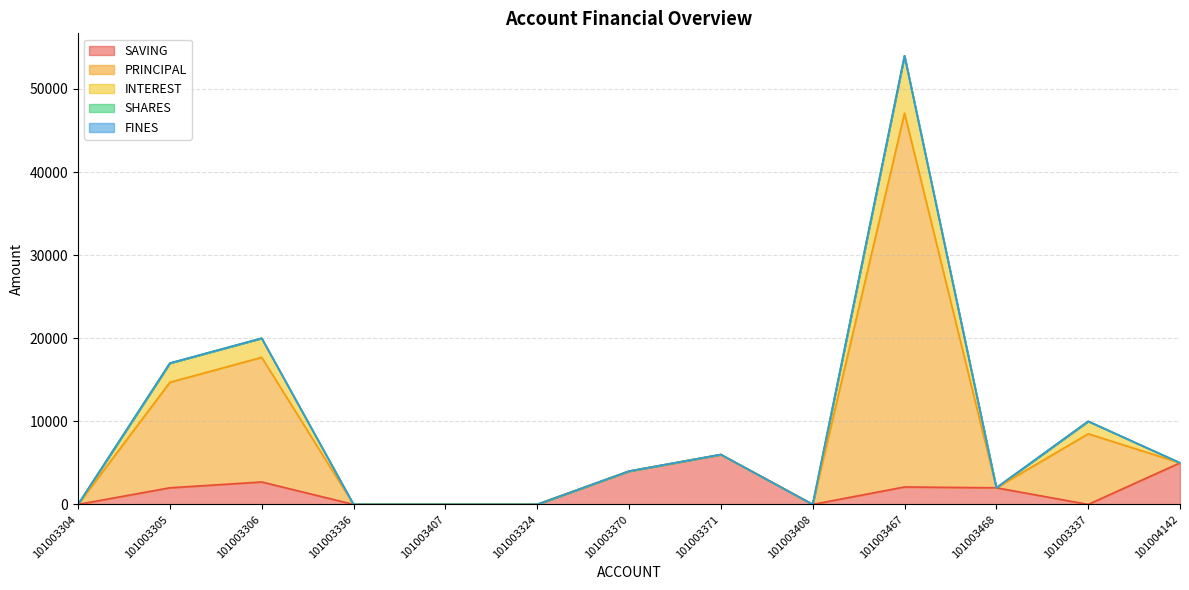

The value of SAVING at 101003370 is 7153. True or false?

False